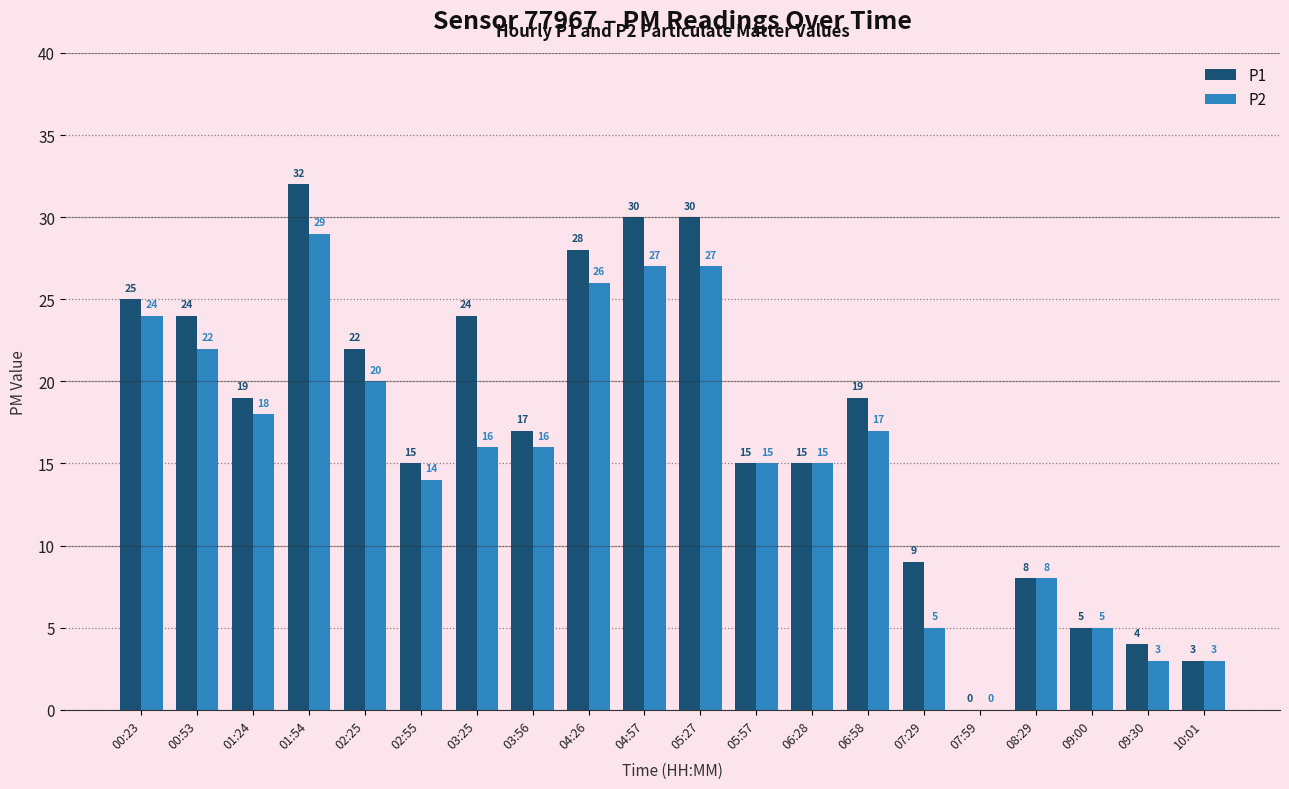

Which series has the widest spread of values?

P1